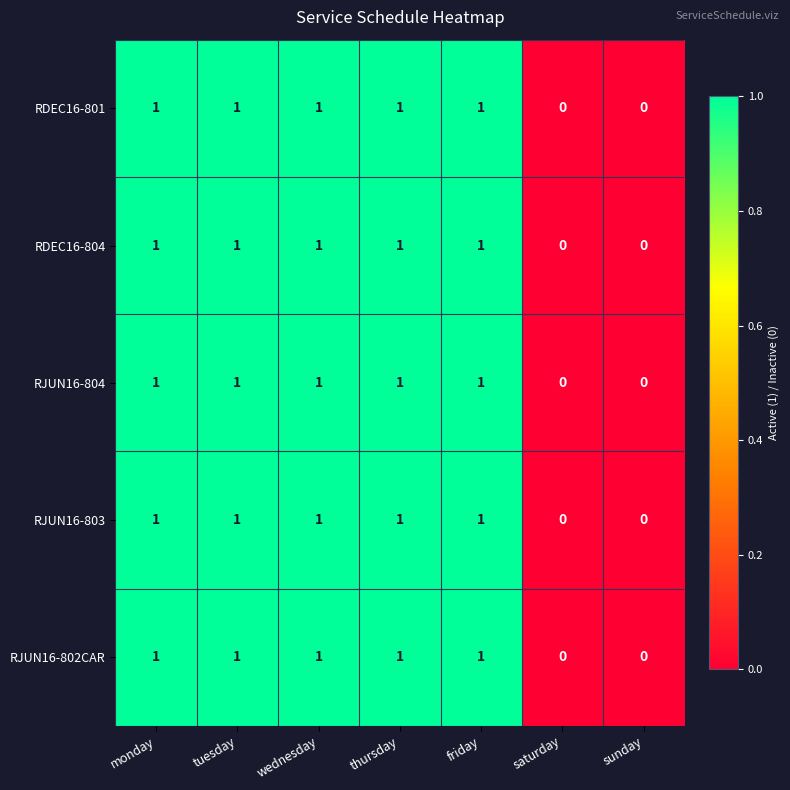

What is the sum of all RDEC16-801 values?

5